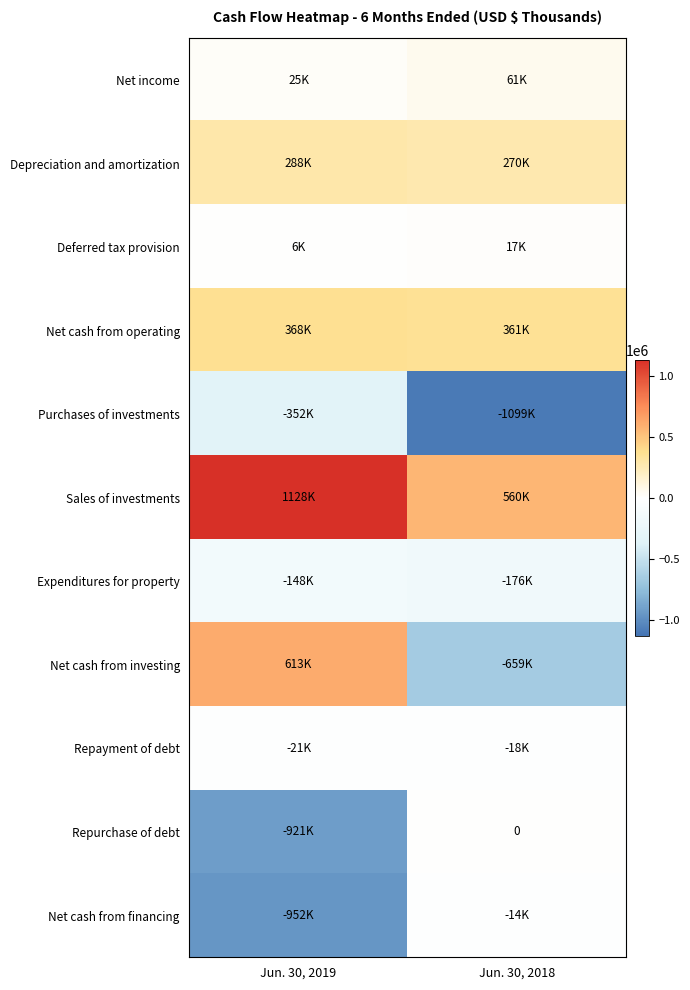

Which series has the largest total across all categories?

Sales of investments